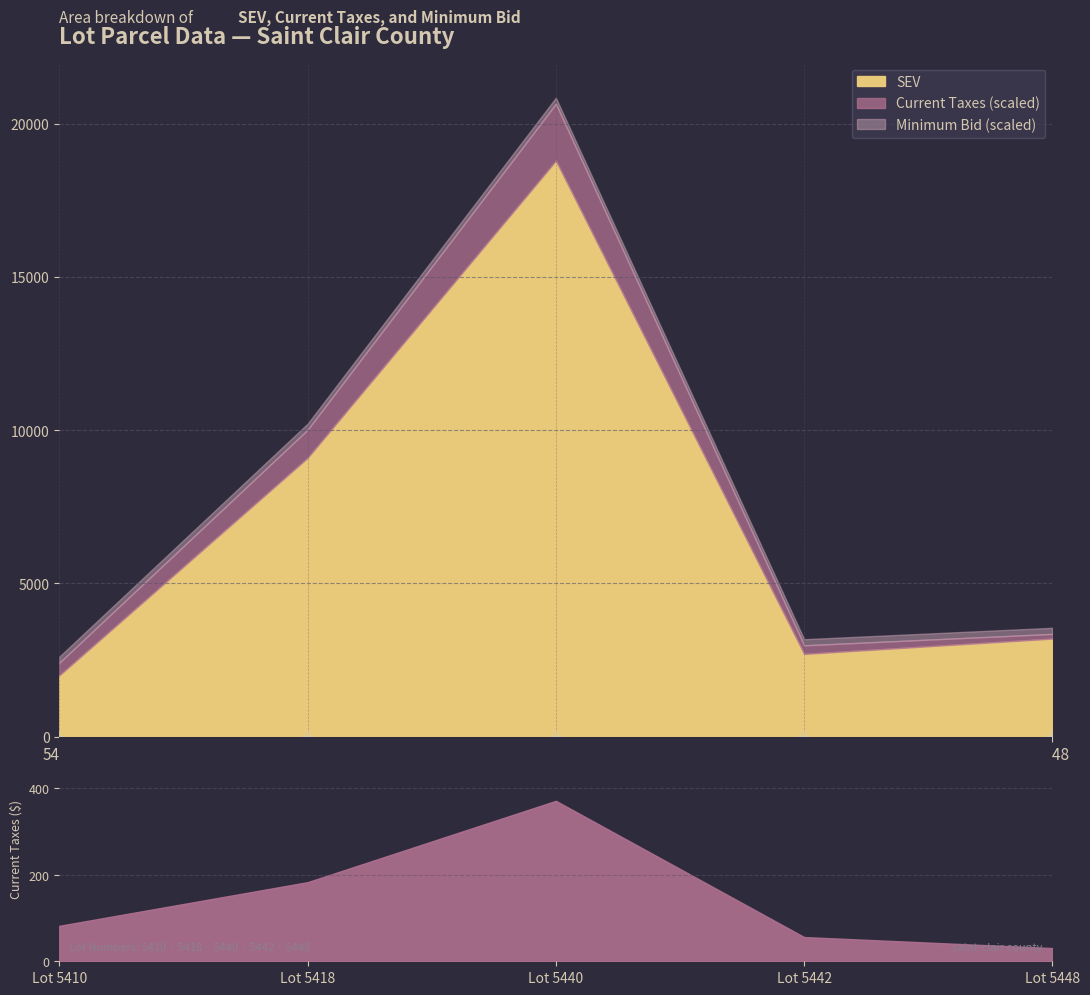

What is the total value across all series at 5440?

19271.0